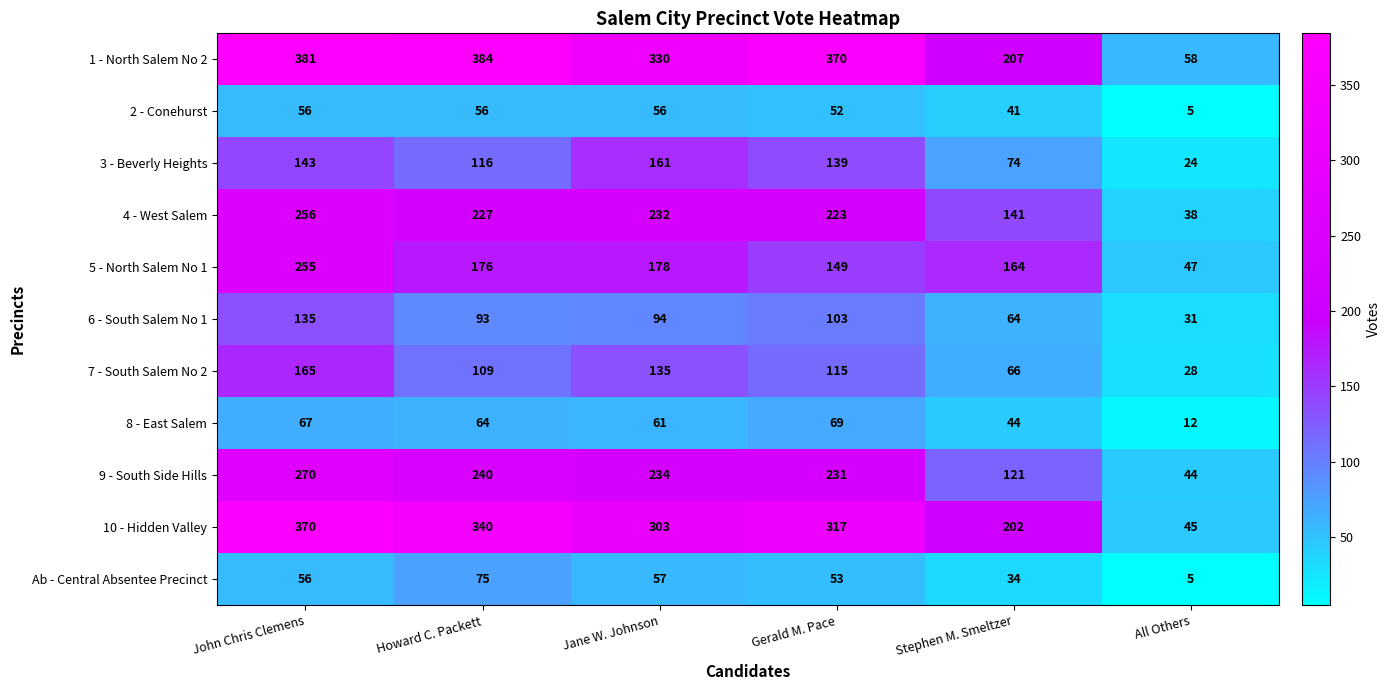

What is the minimum value shown in the chart?

5